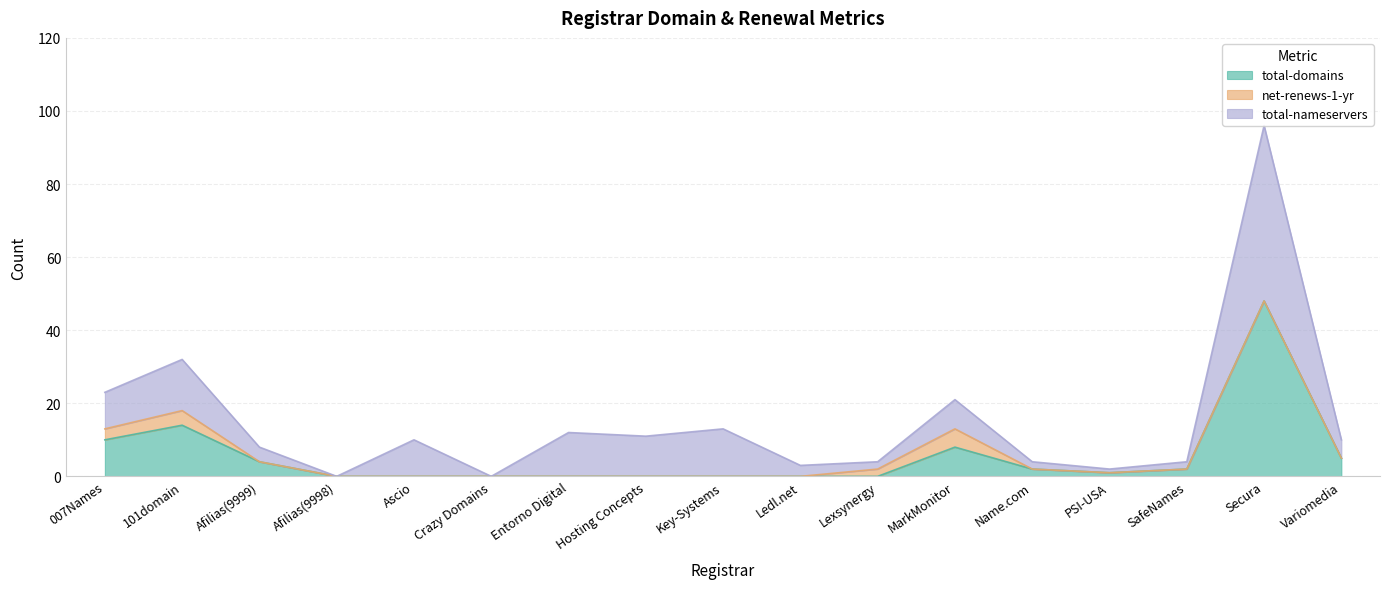

True or false: total-domains has a value of 2 at PSI-USA.

False